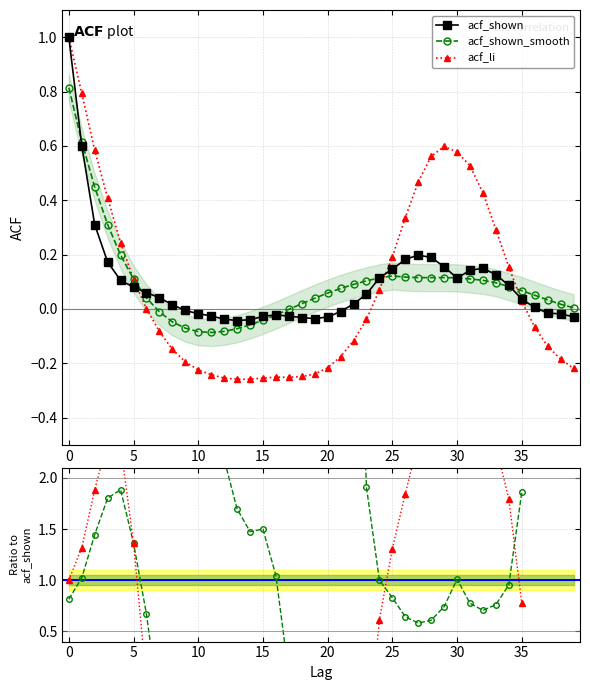

The acf_shown_smooth series shows -0.3 at 18. True or false?

False